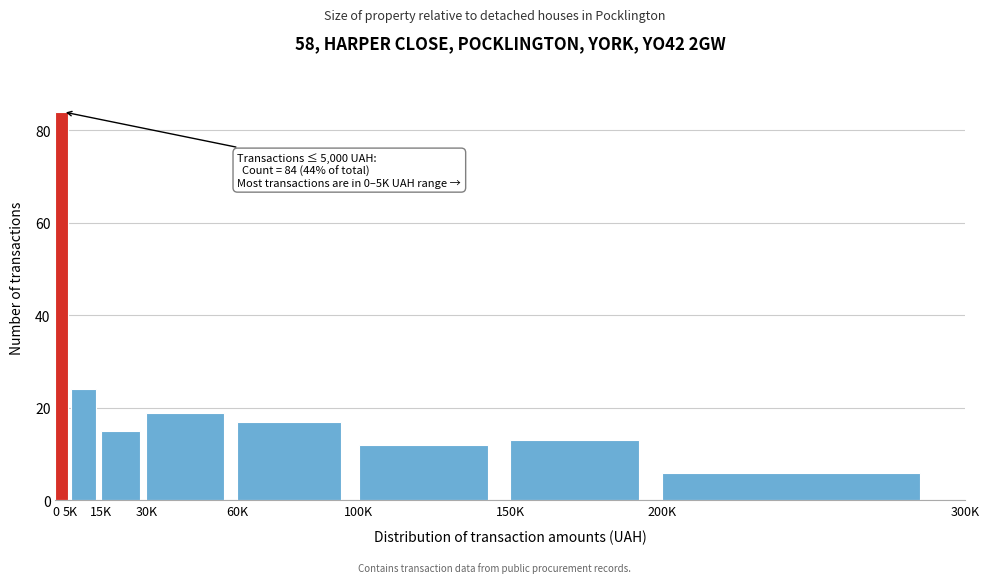

Reading right to left, transcribe all the data shown in this chart.

6	13	12	17	19	15	24	84